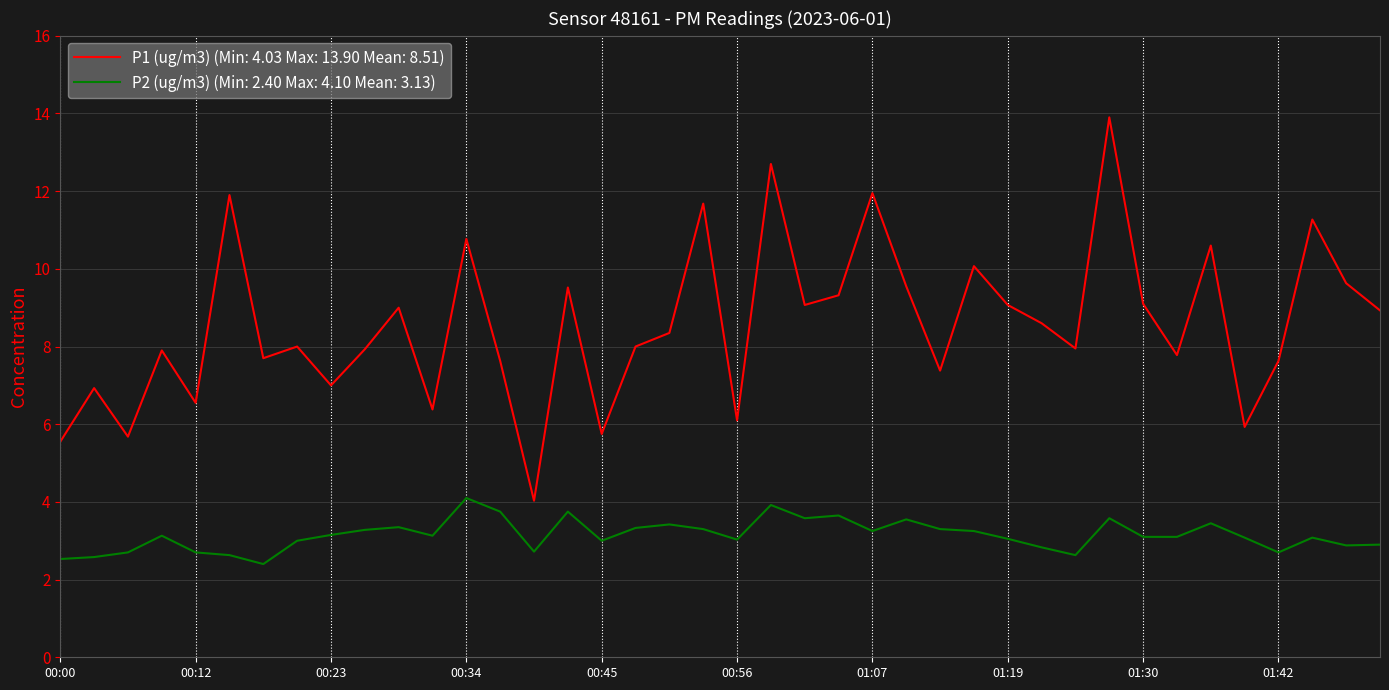

Which series has the largest total across all categories?

P1 (ug/m3) (Min: 4.03 Max: 13.90 Mean: 8.51)